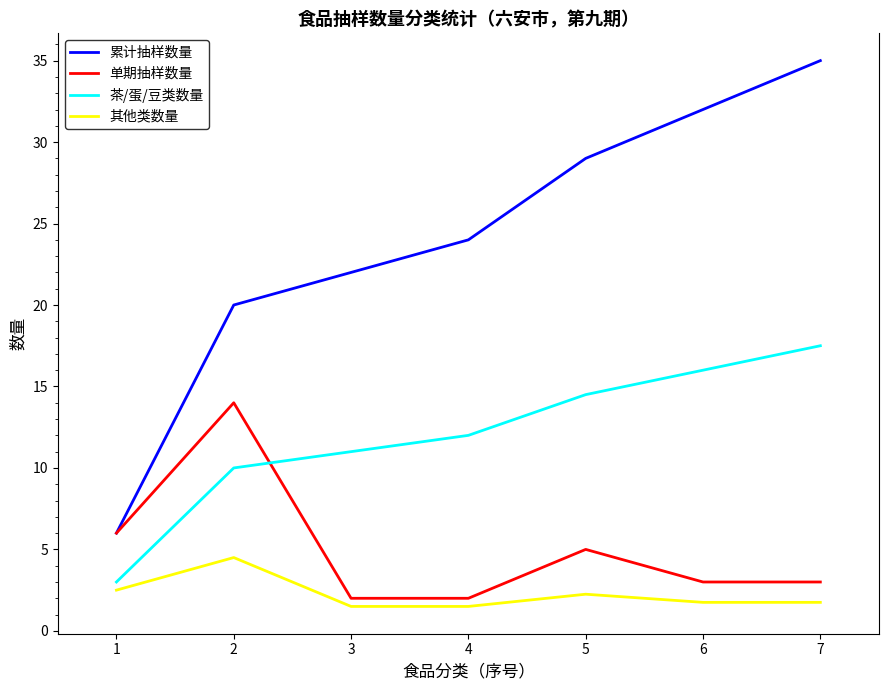

What is the difference between the highest and lowest values at 2?

15.5